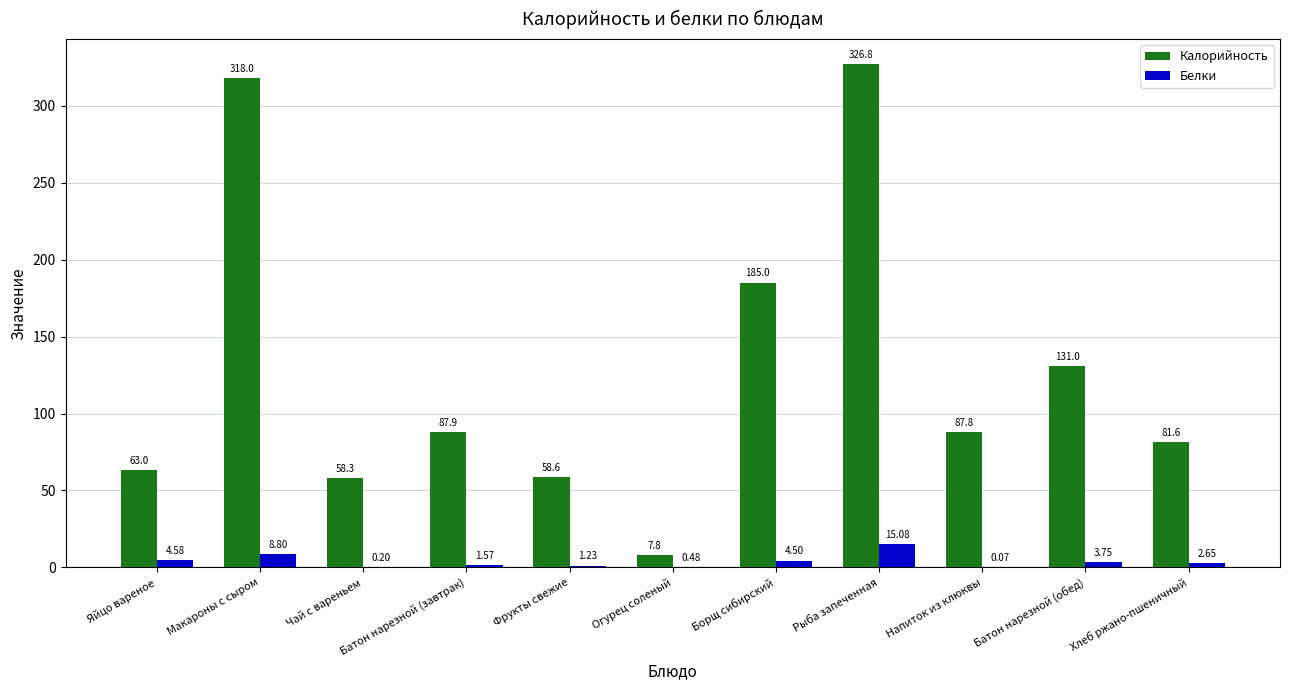

What is the sum of all Калорийность values?

1405.8